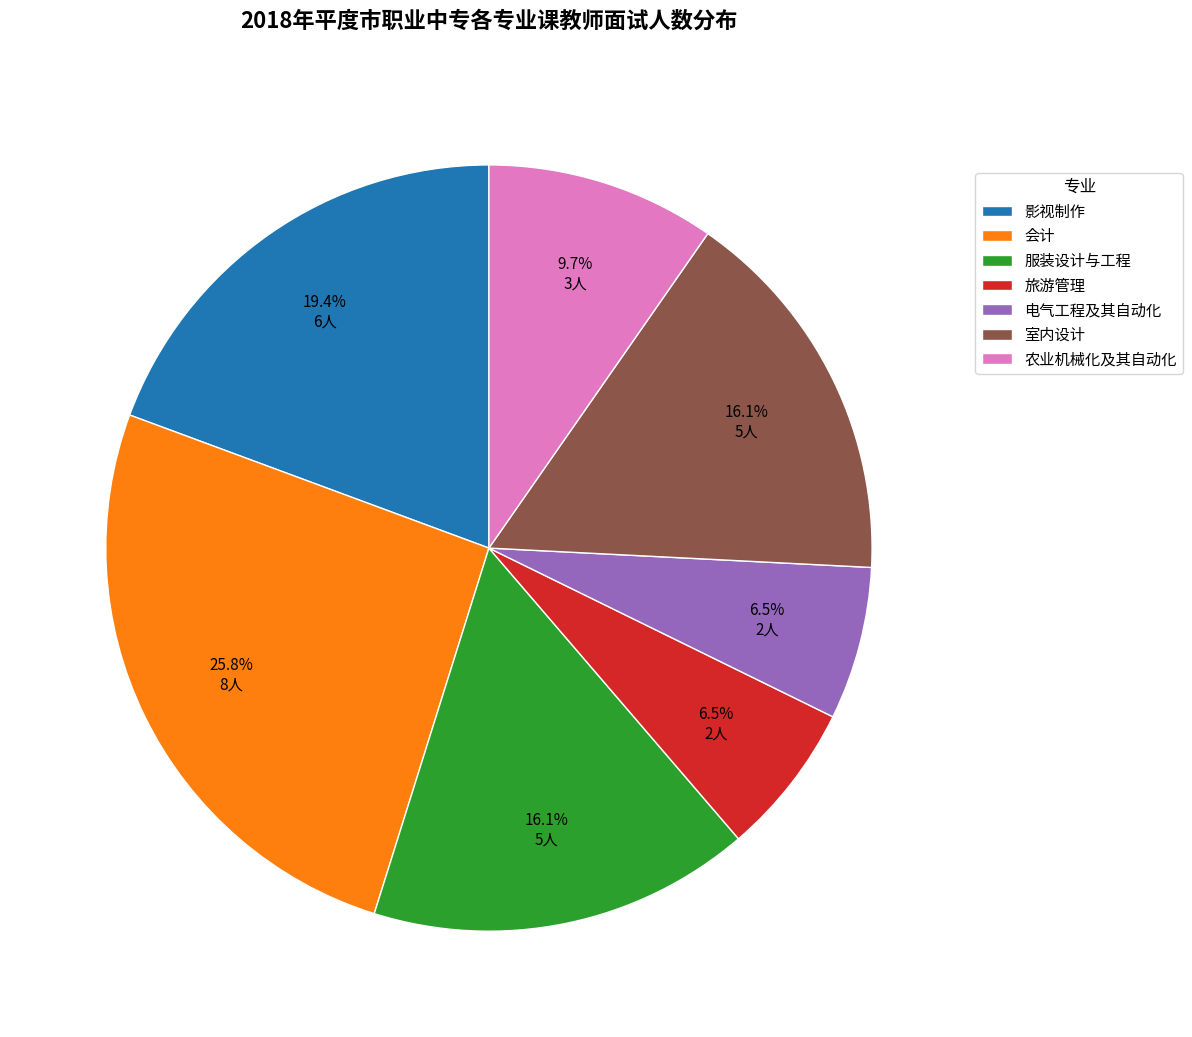

To the nearest percent, what percentage of the pie is 影视制作?

19%